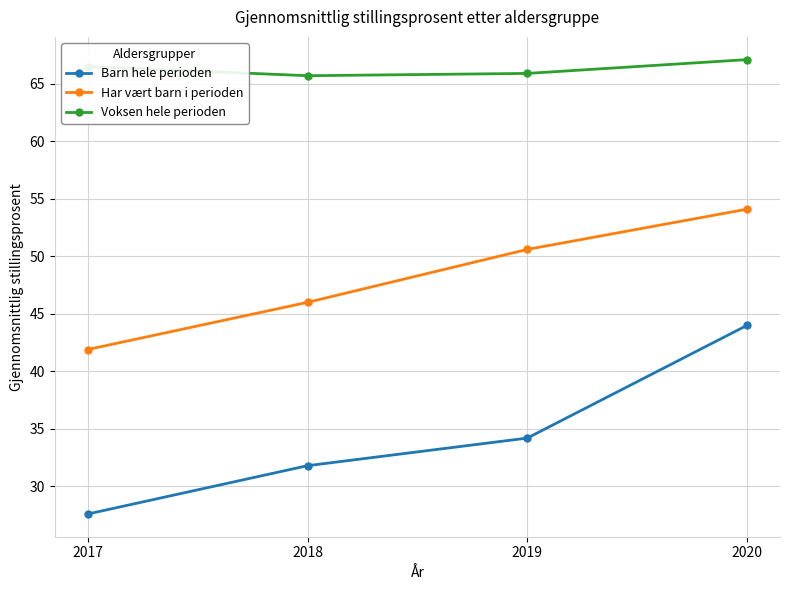

Count the number of data series in this chart.

3